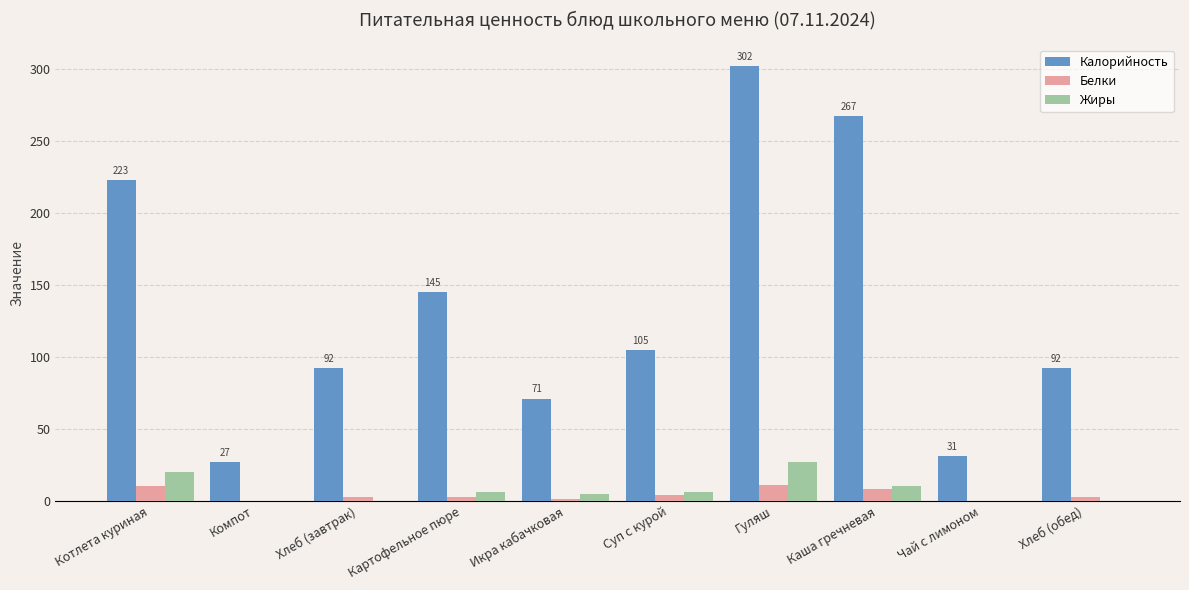

What is the maximum value shown in the chart?

302